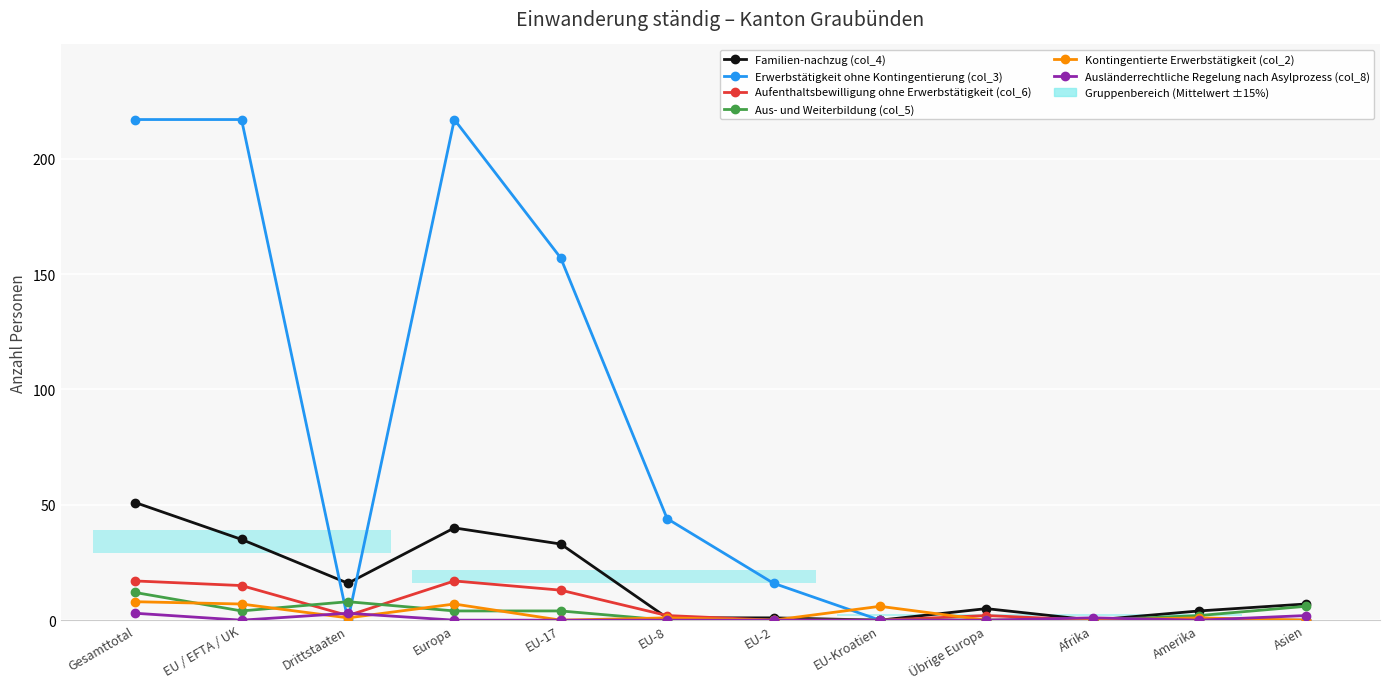

At which category is the sum across all series the highest?

Gesamttotal